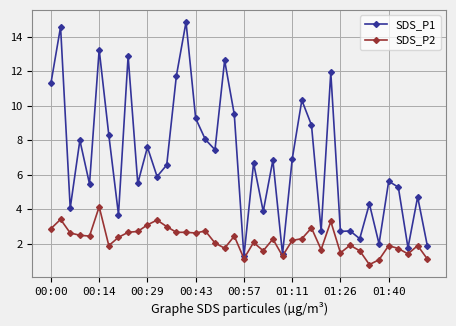

What is the maximum value for SDS_P2?

4.2